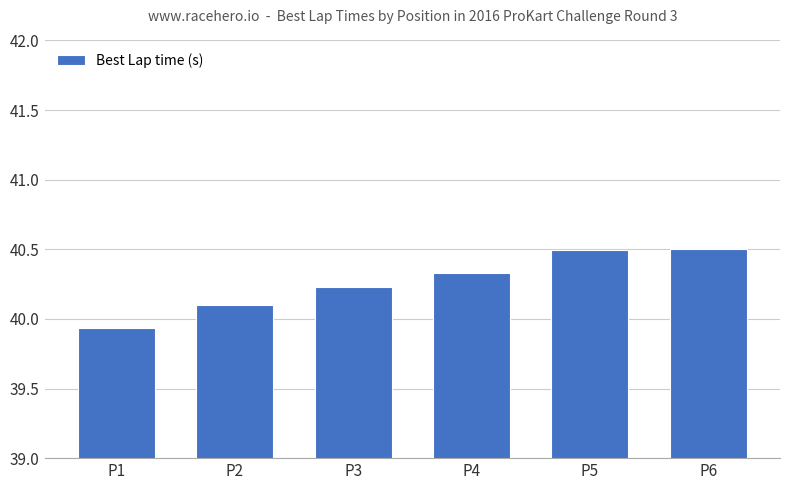

What is the sum of the values at P6 and P2?

80.6